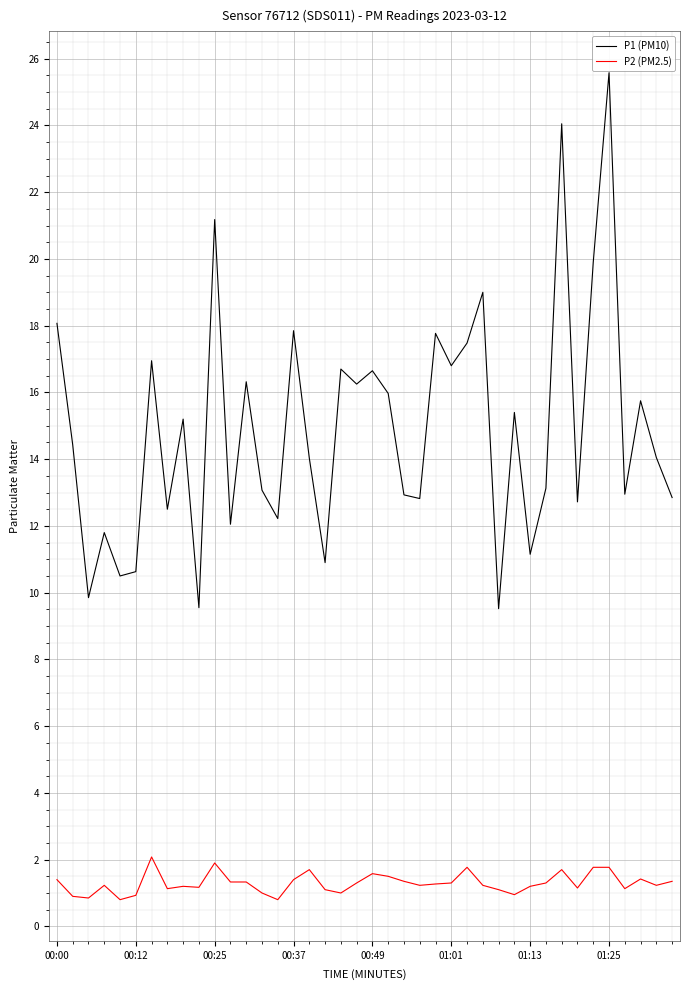

Rank the series by their average value, from lowest to highest.

P2 (PM2.5), P1 (PM10)